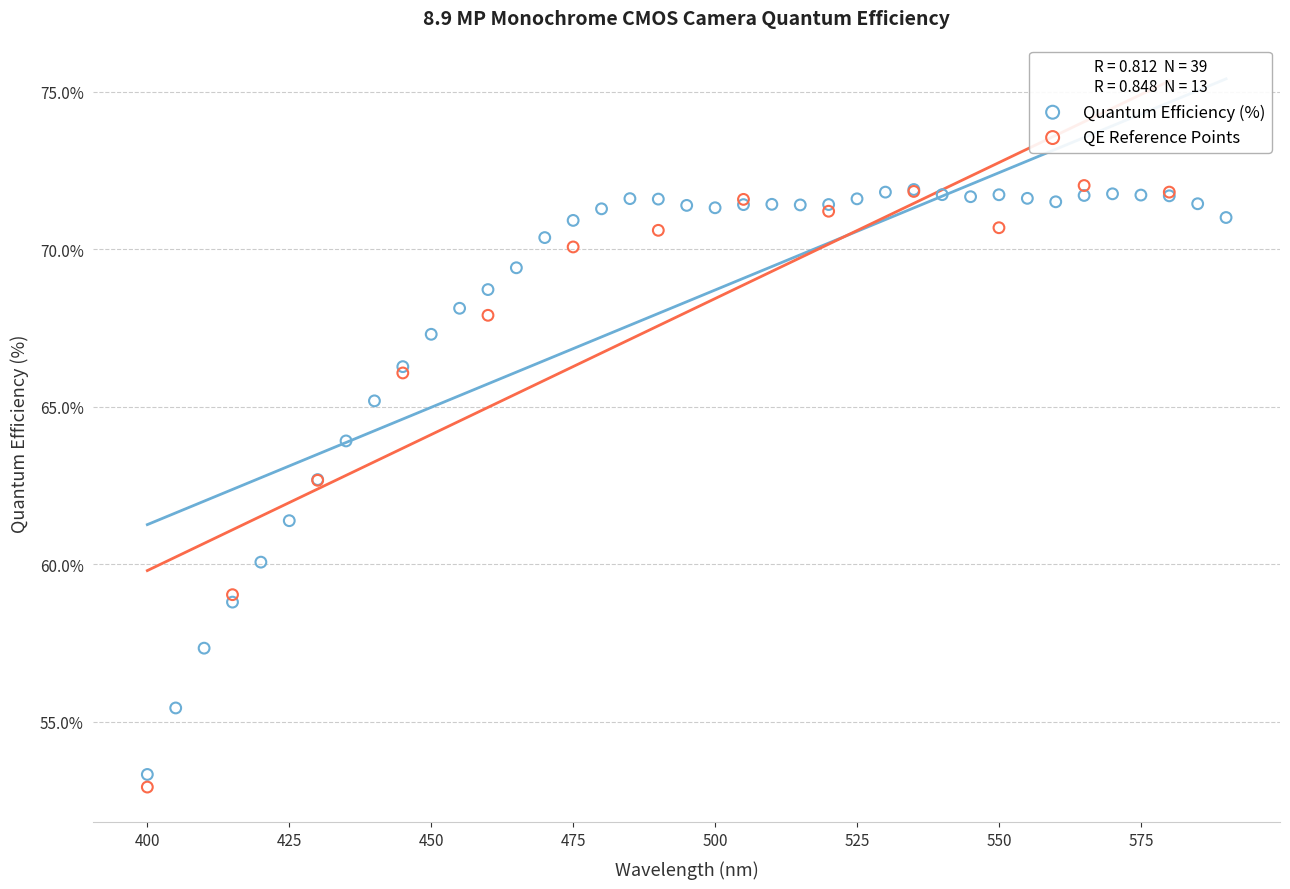

What are all the series names shown in the legend?

Quantum Efficiency (%), QE Reference Points